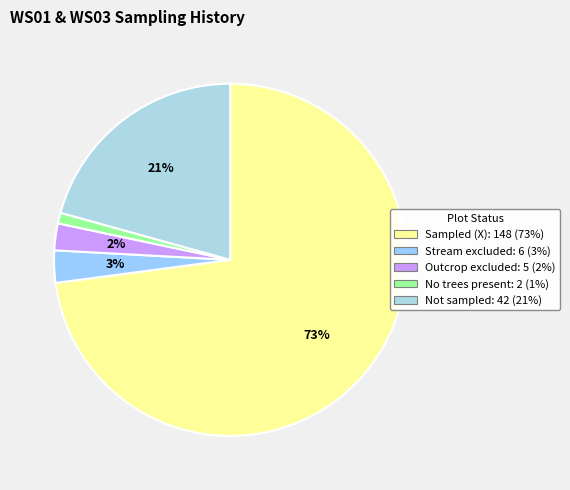

How many segments does this pie chart have?

5